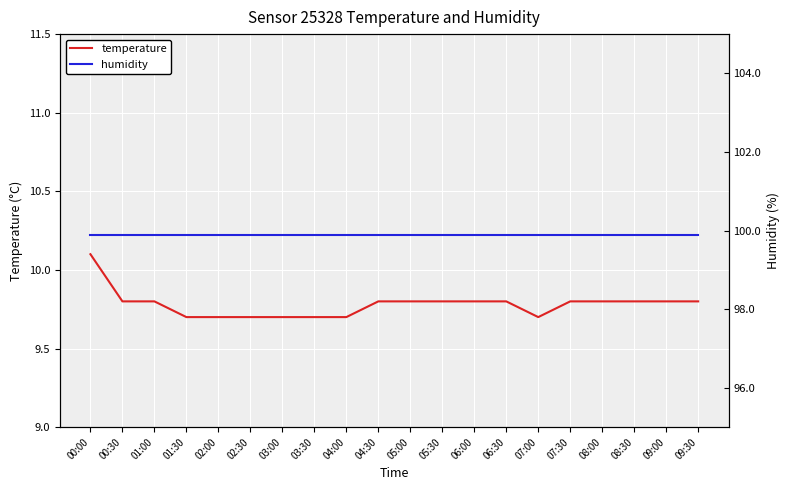

What is the difference between the second highest and second lowest values in the temperature series?

0.1